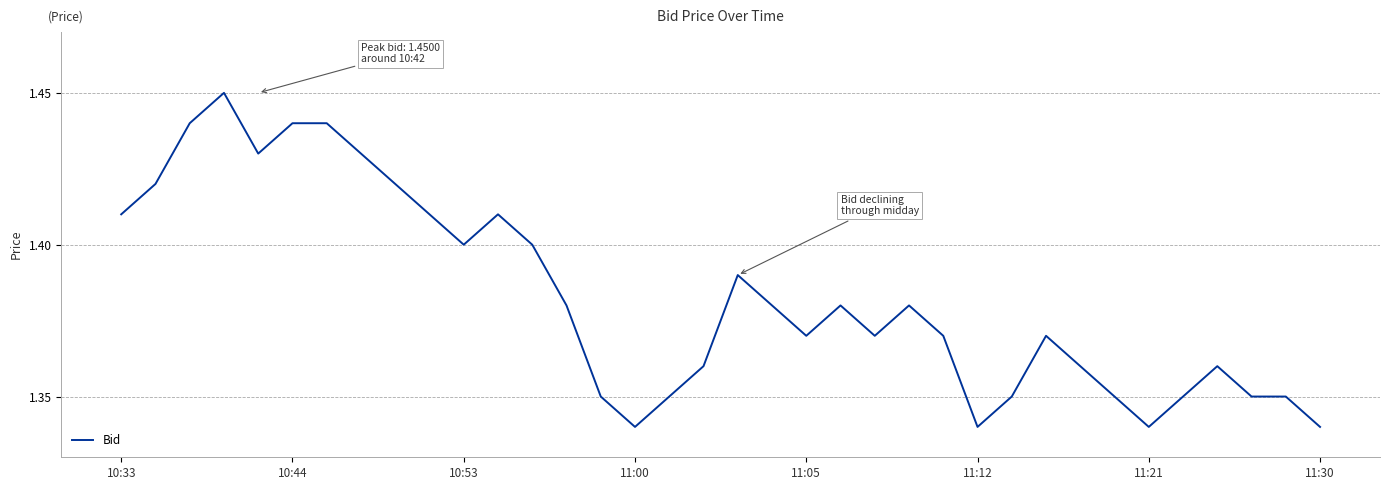

True or false: the data has more than 1 interior local peaks.

True